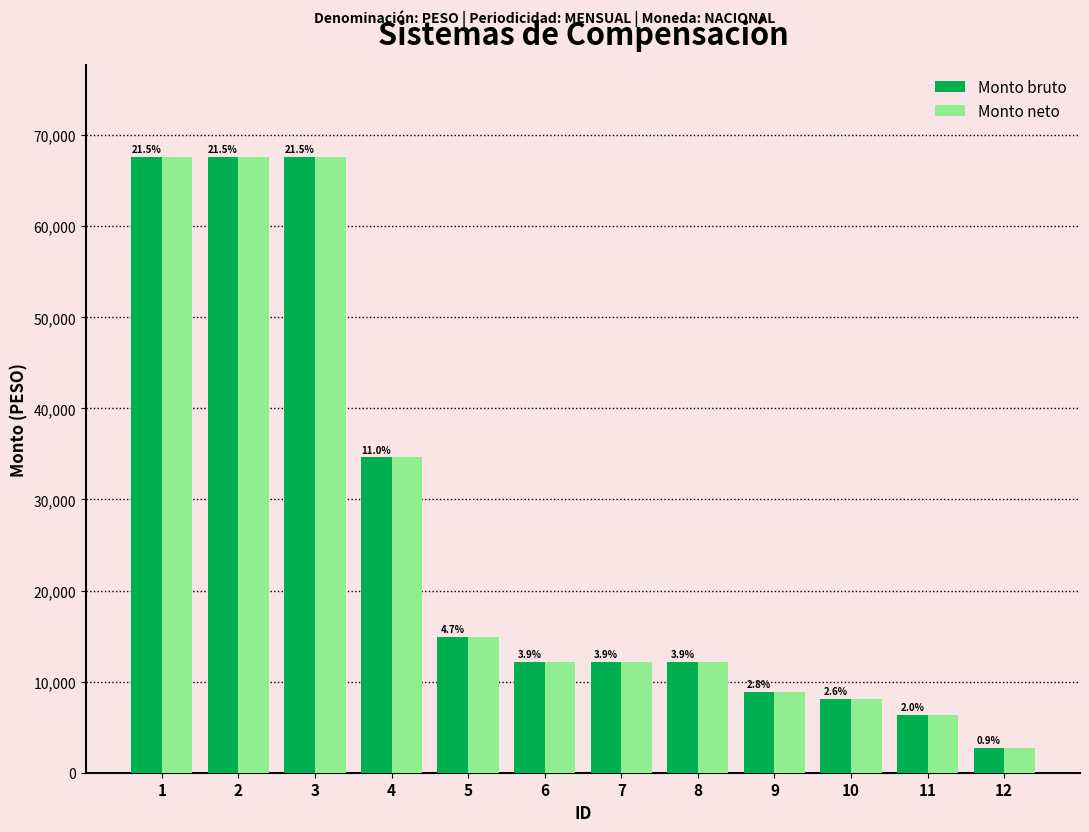

How many bars are there in total?

24